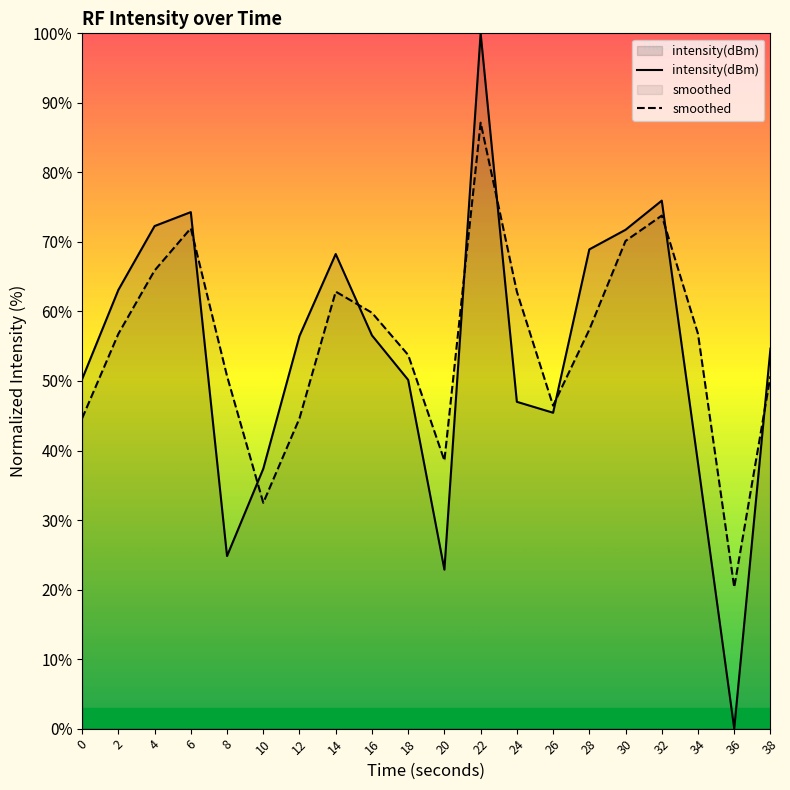

Is the value of intensity(dBm) at 32 greater than the value of smoothed at 2?

Yes